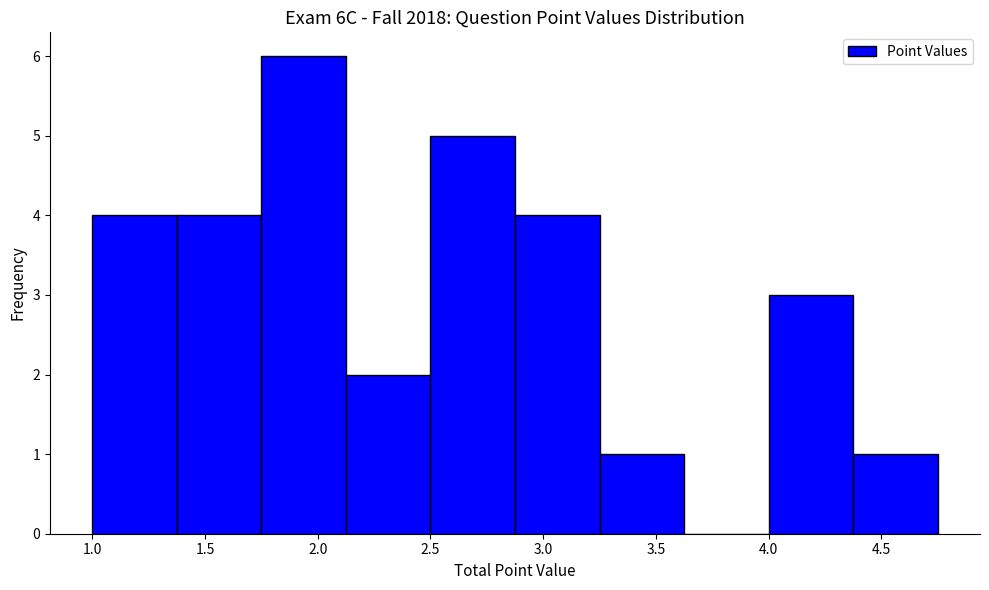

Reading left to right, transcribe this chart: for each bar, give the range it covers on the x-axis and its height. Neither the bar edges nor the heights are printed on the chart, so give them approximately, as read against the axes.

1.000 to 1.375: 4
1.375 to 1.750: 4
1.750 to 2.125: 6
2.125 to 2.500: 2
2.500 to 2.875: 5
2.875 to 3.250: 4
3.250 to 3.625: 1
3.625 to 4.000: 0
4.000 to 4.375: 3
4.375 to 4.750: 1